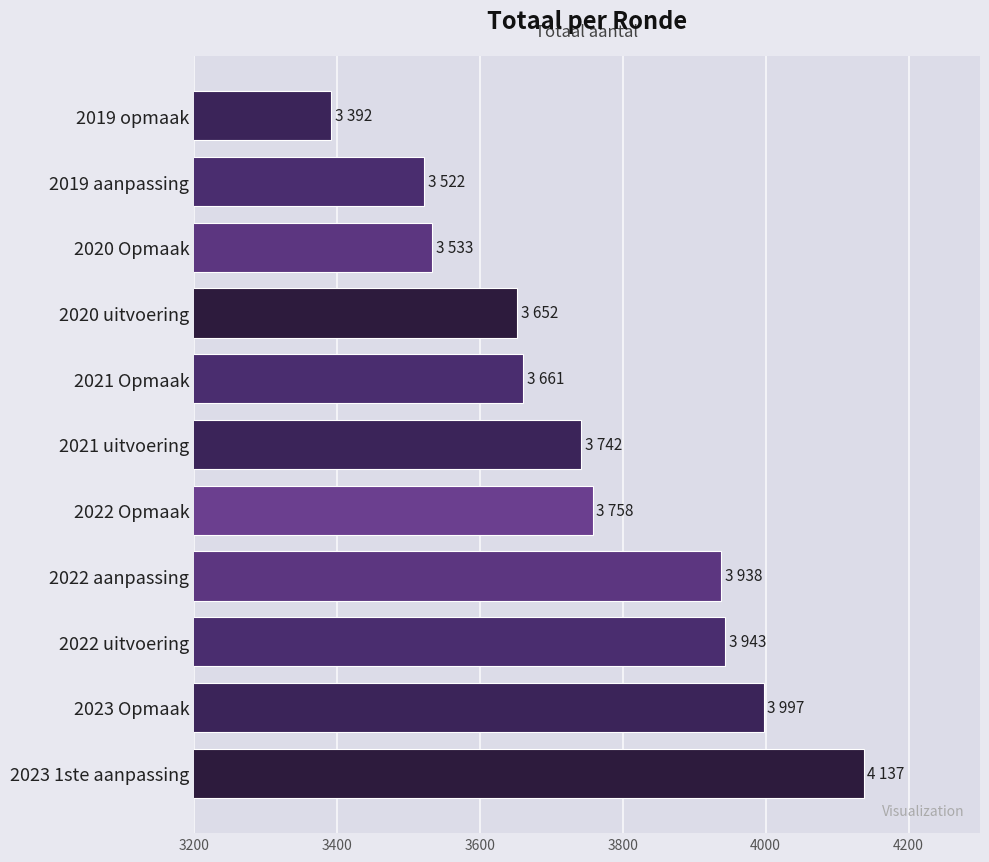

What is the approximate value at 2020 Opmaak?

3533